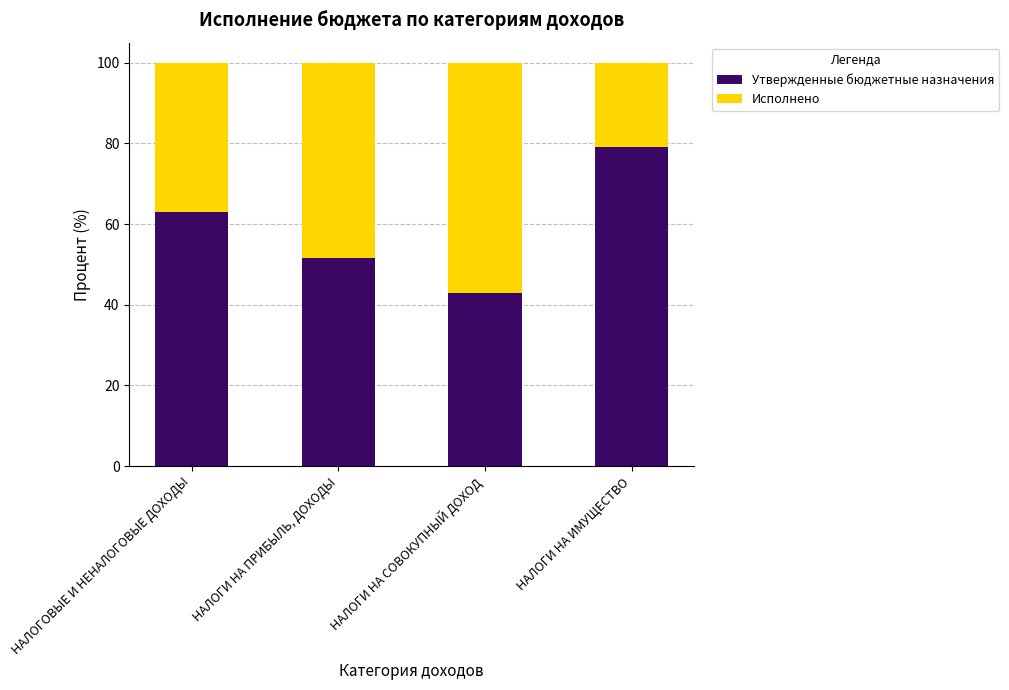

How many series are shown in this chart?

2